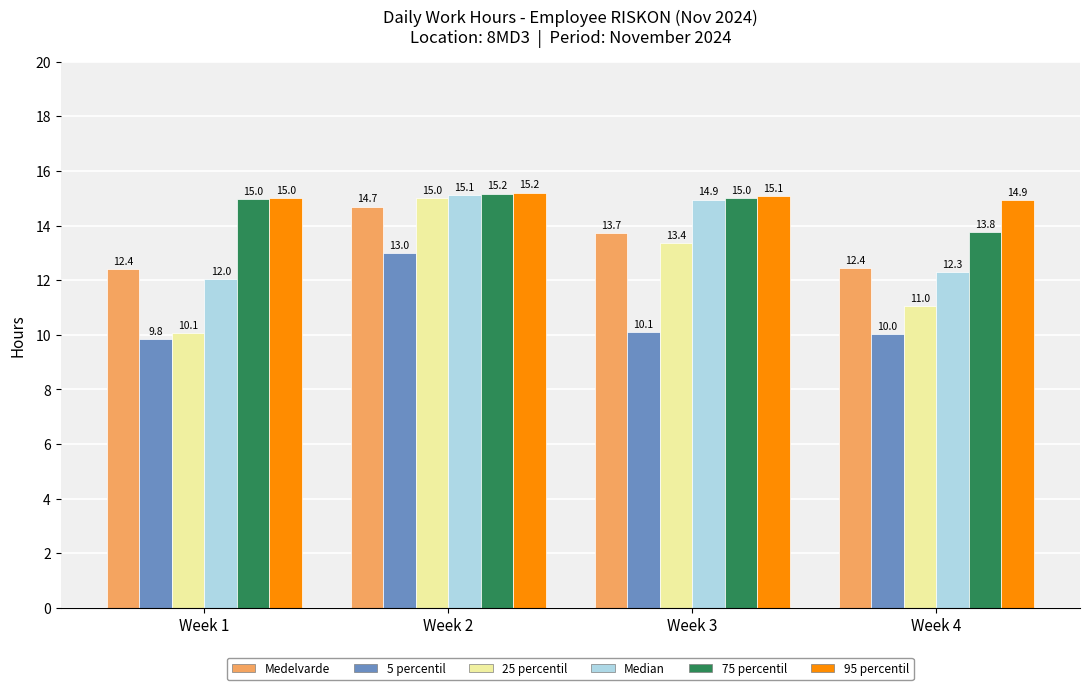

List the labels in order of Median value, largest first.

Week 2, Week 3, Week 4, Week 1